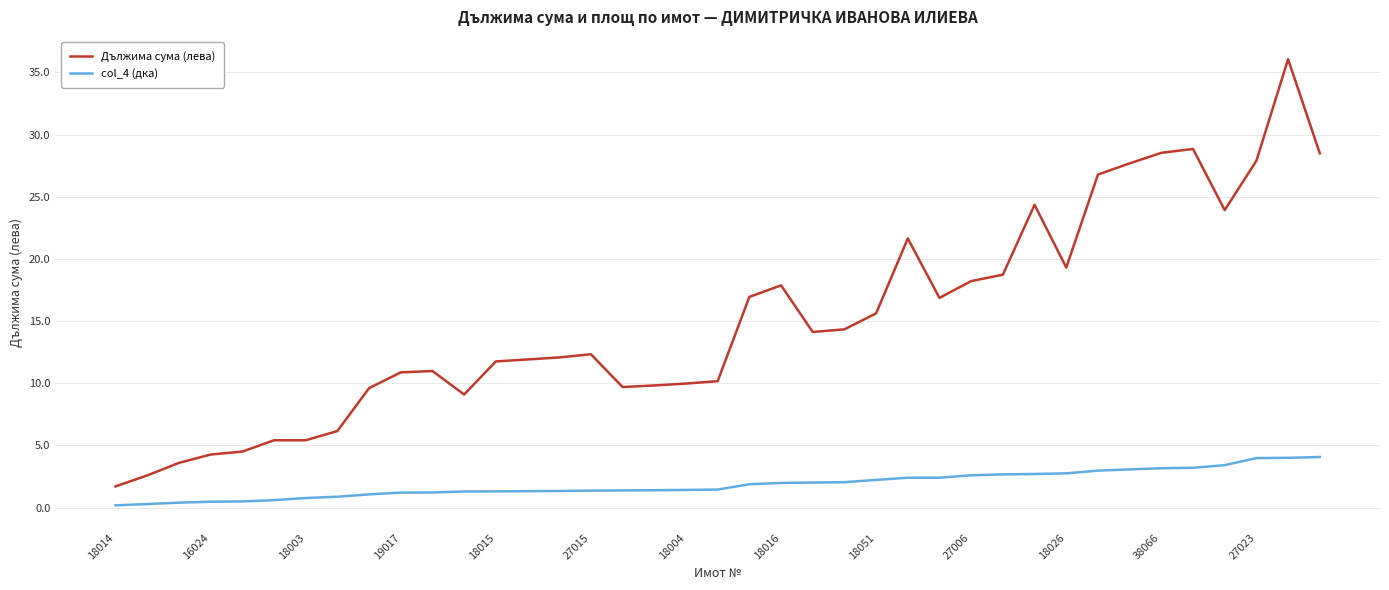

Rank the series by their maximum value, from lowest to highest.

col_4 (дка), Дължима сума (лева)